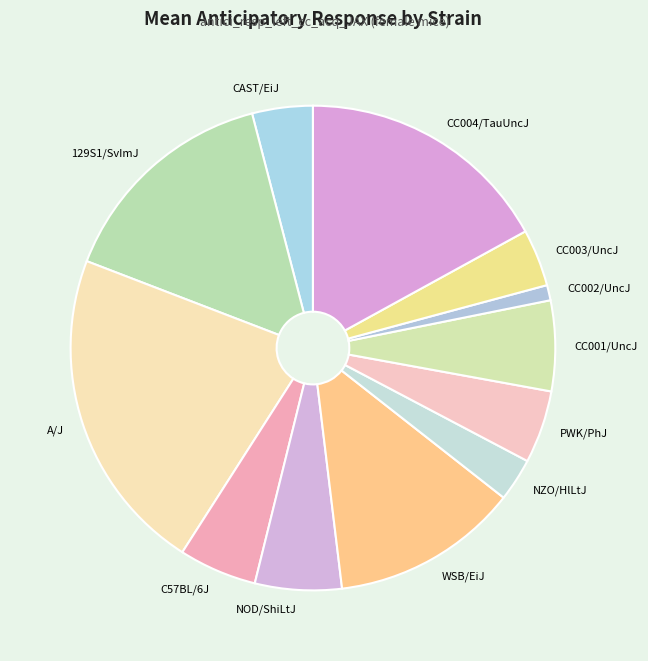

Approximately how many times larger is the value at NZO/HlLtJ compared to WSB/EiJ?

0.2